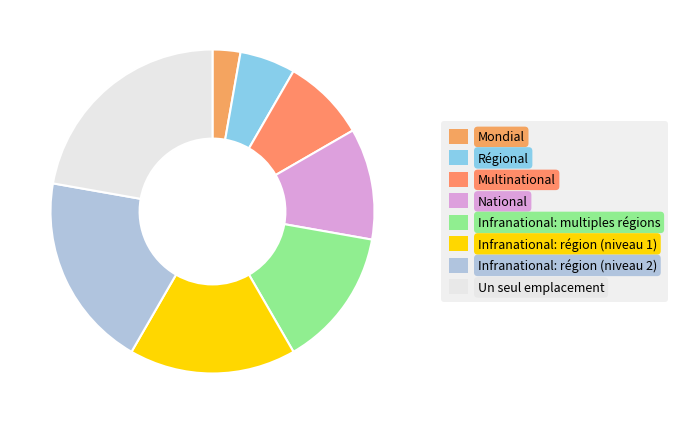

To the nearest percent, what is the average slice percentage?

12%